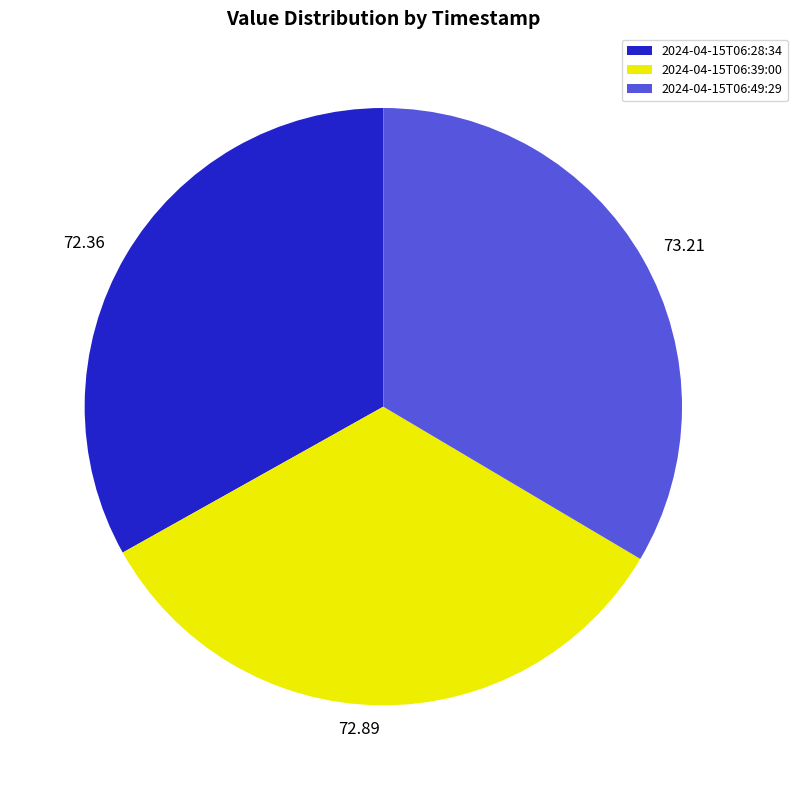

Is there a majority slice in this chart?

No